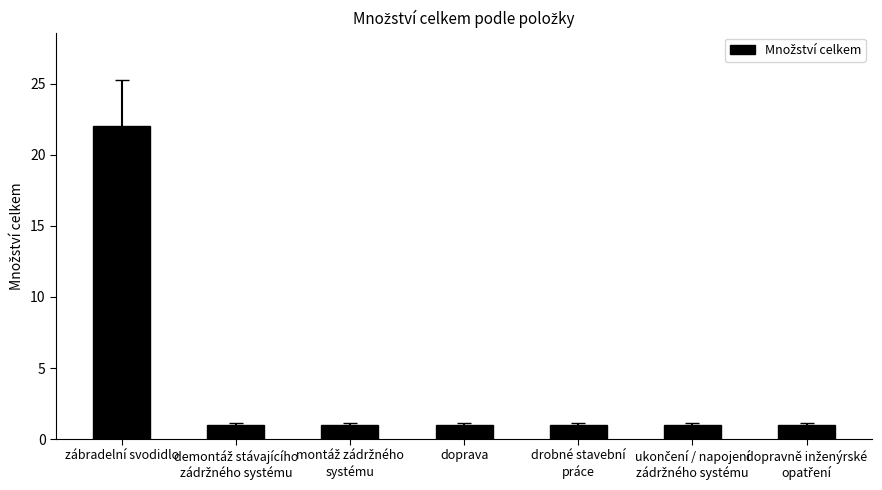

What is the maximum value shown in the chart?

22